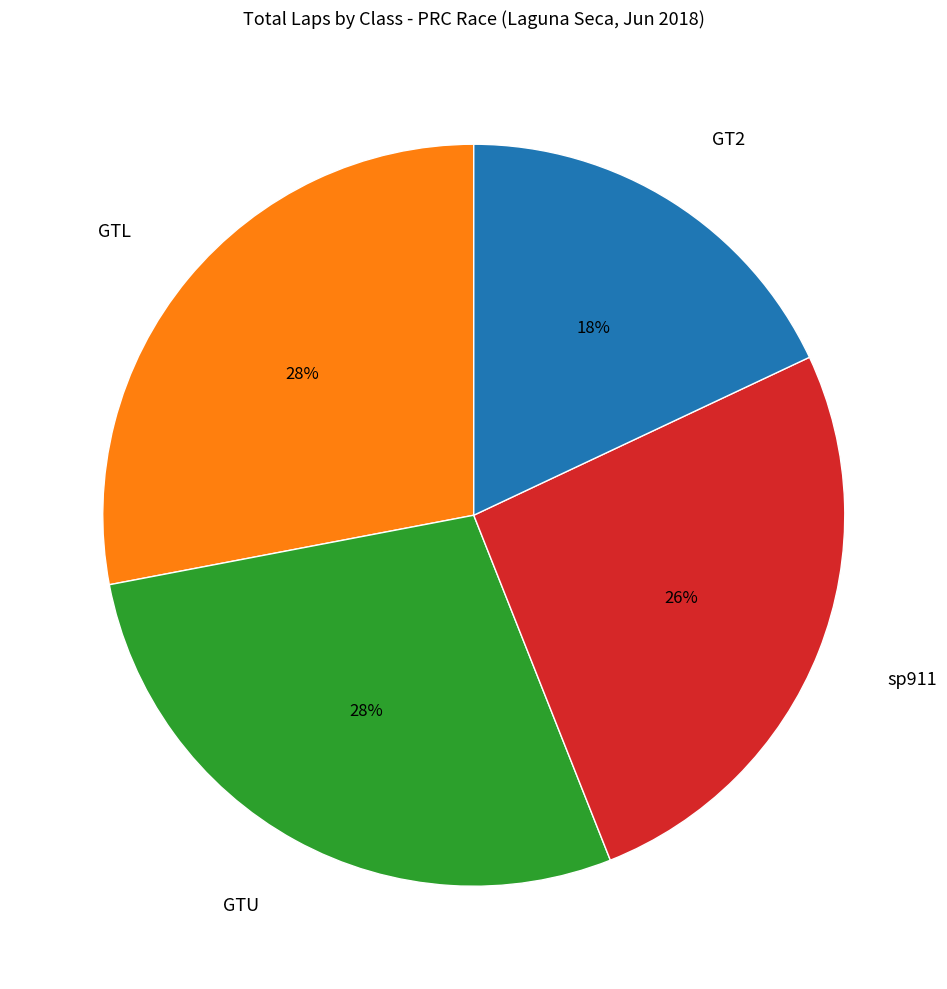

The GT2 slice represents 9% of the pie. True or false?

False